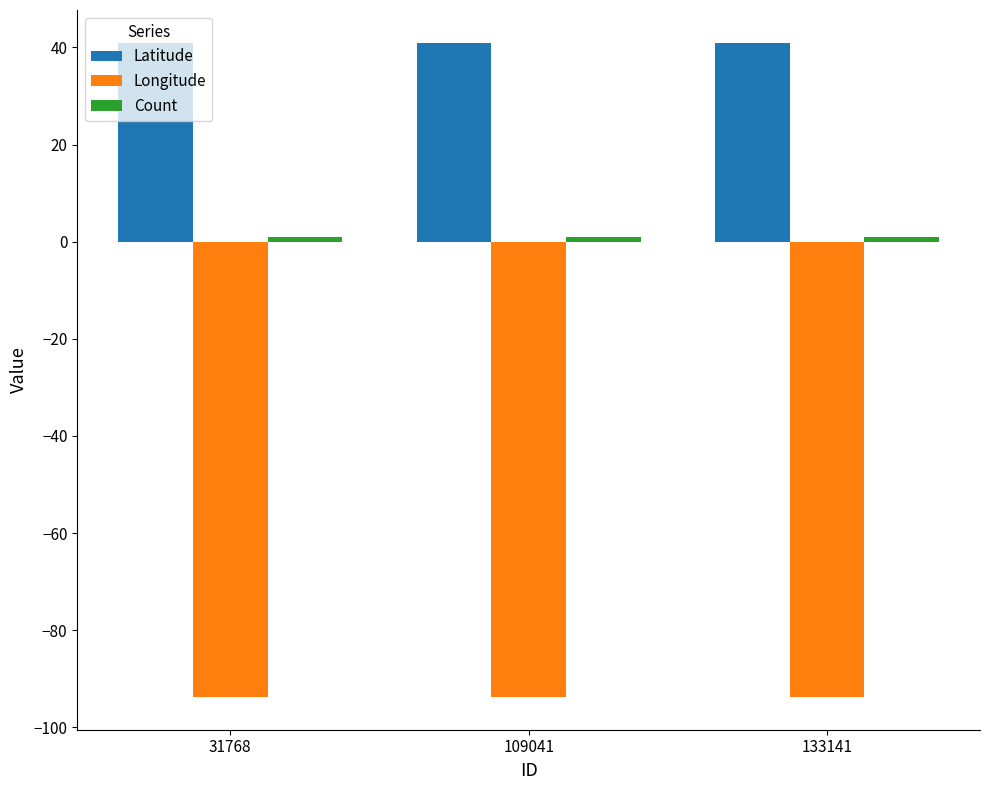

Which series has the largest total across all categories?

Latitude